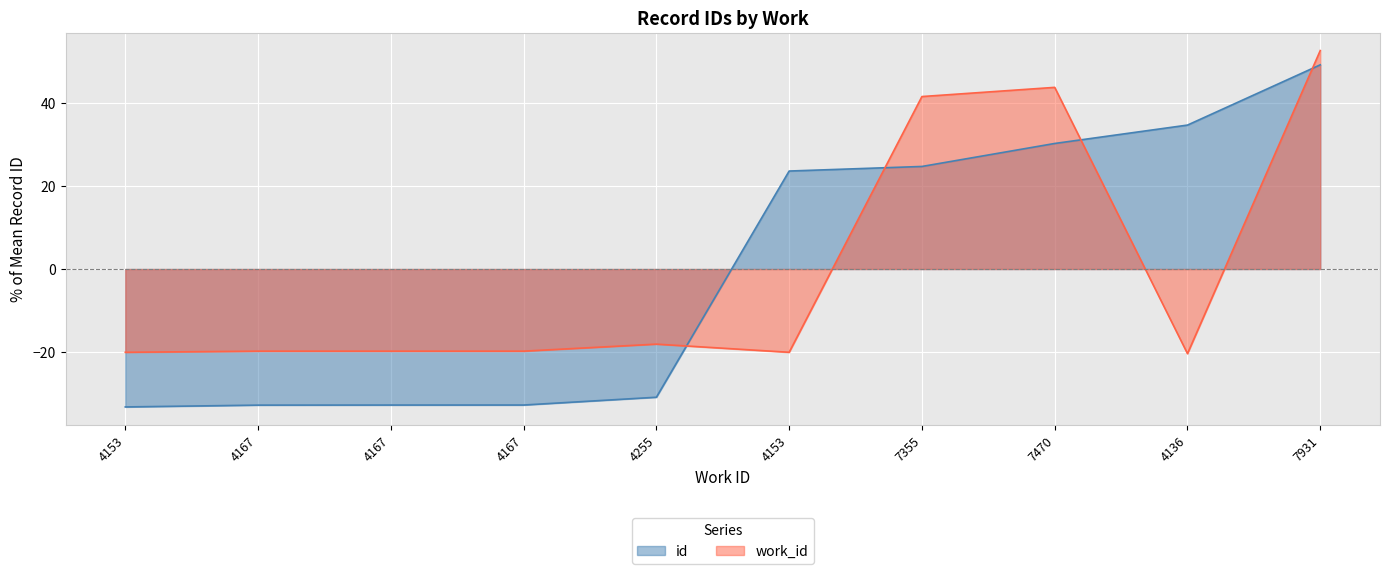

How many data points in id are less than 23?

5